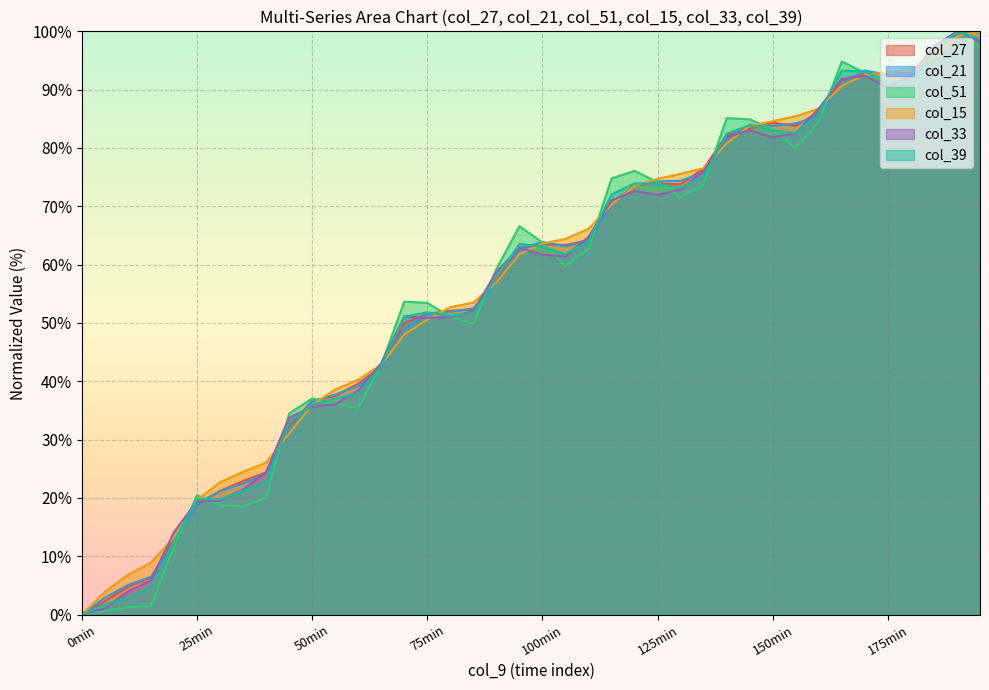

True or false: col_21 has more than 0 interior local peaks.

True